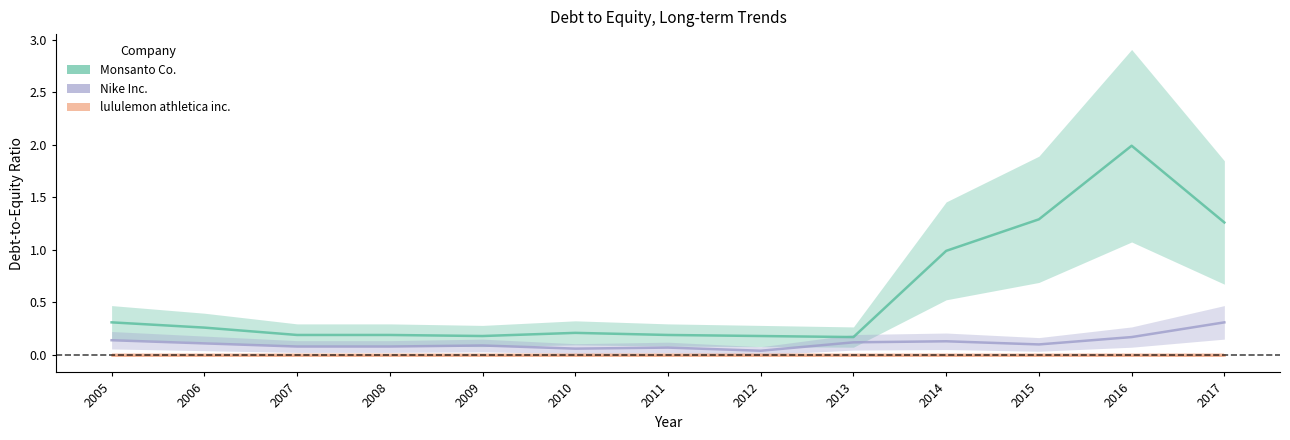

At which category is the sum across all series the highest?

2016